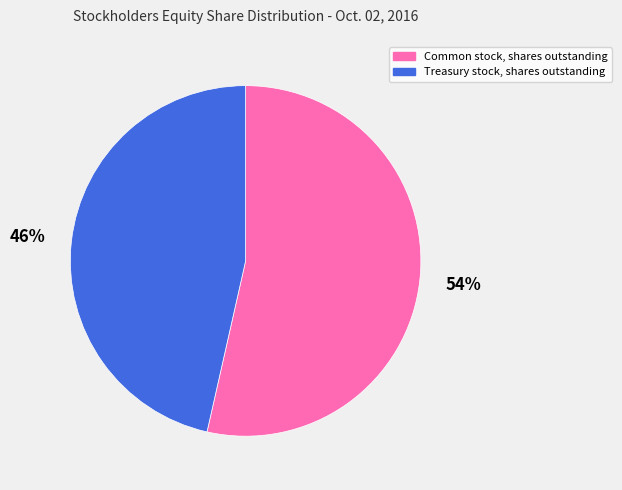

How many slices are in this pie chart?

2